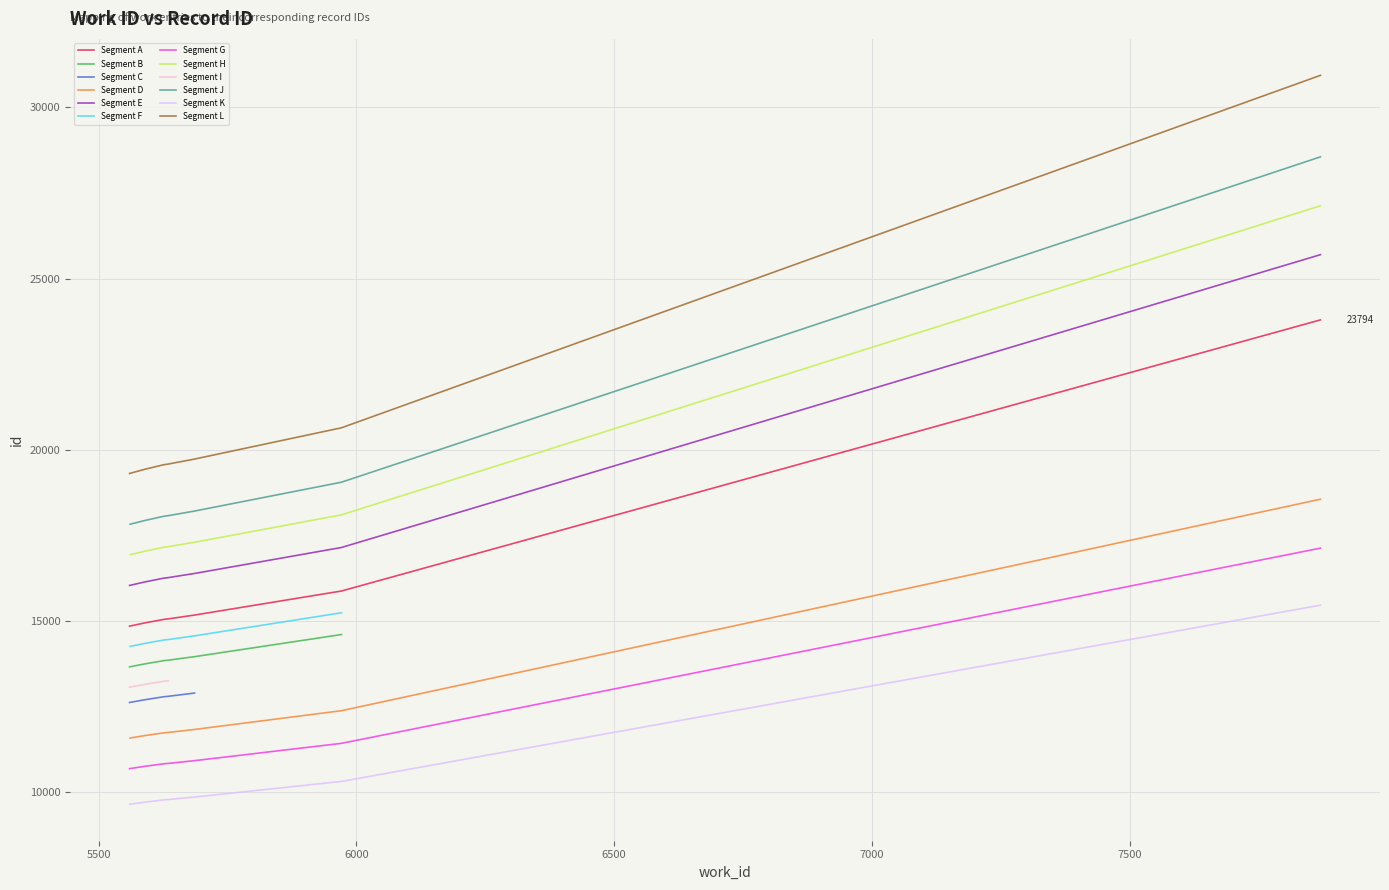

What is the maximum value for Segment G?

17131.7